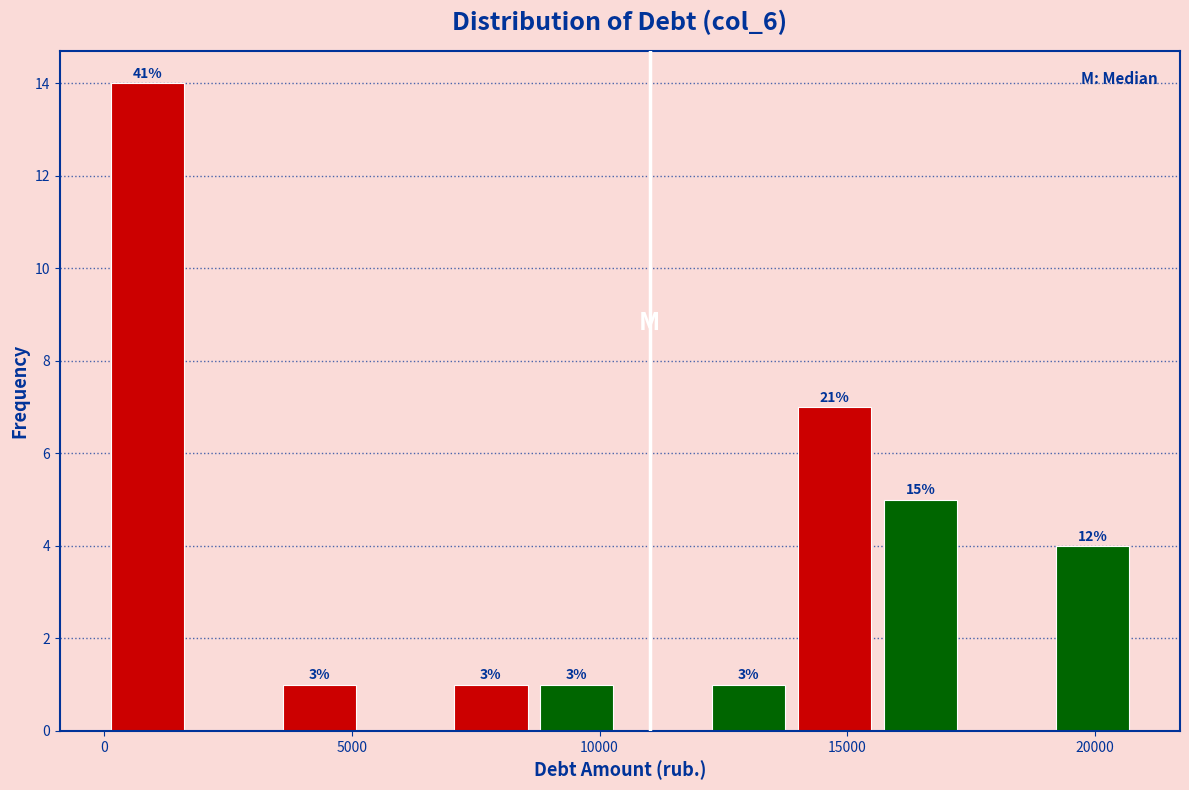

Read against the x-axis, roughly where is the centre of the tallest bar?

1000